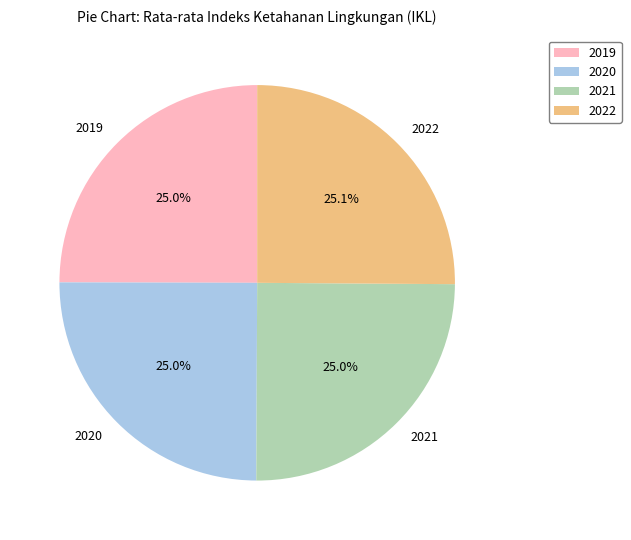

Is 2019 the majority of the pie?

No